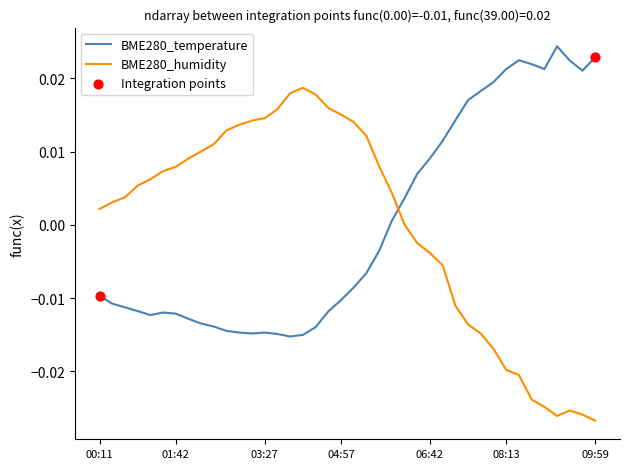

True or false: BME280_temperature and BME280_humidity cross at least once.

True